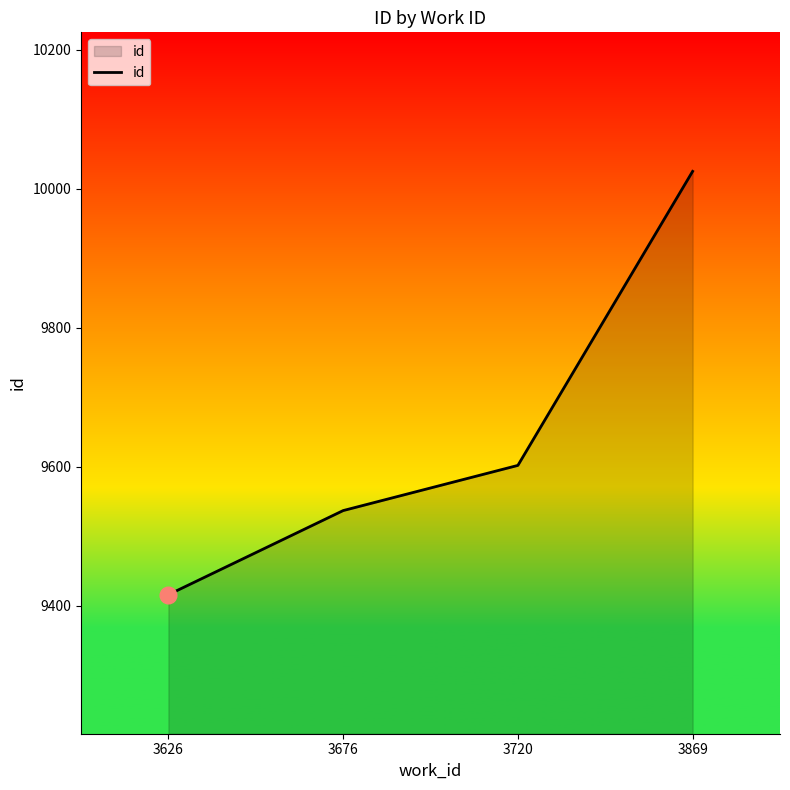

True or false: the data shows 6566 at 3869.

False